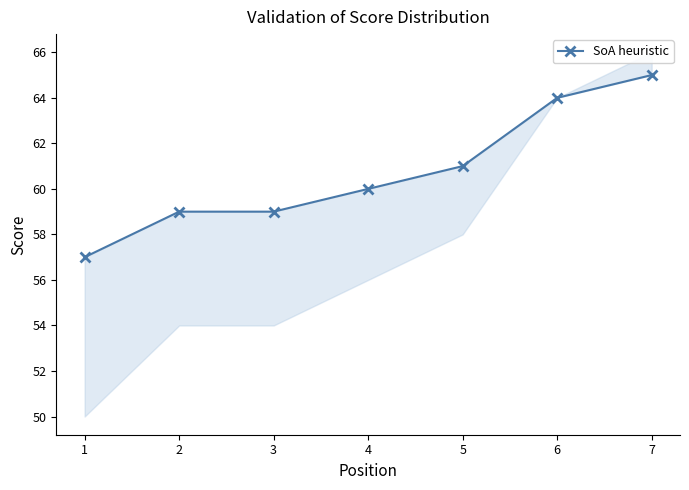

Rank the categories by value from highest to lowest.

7, 6, 5, 4, 2, 3, 1